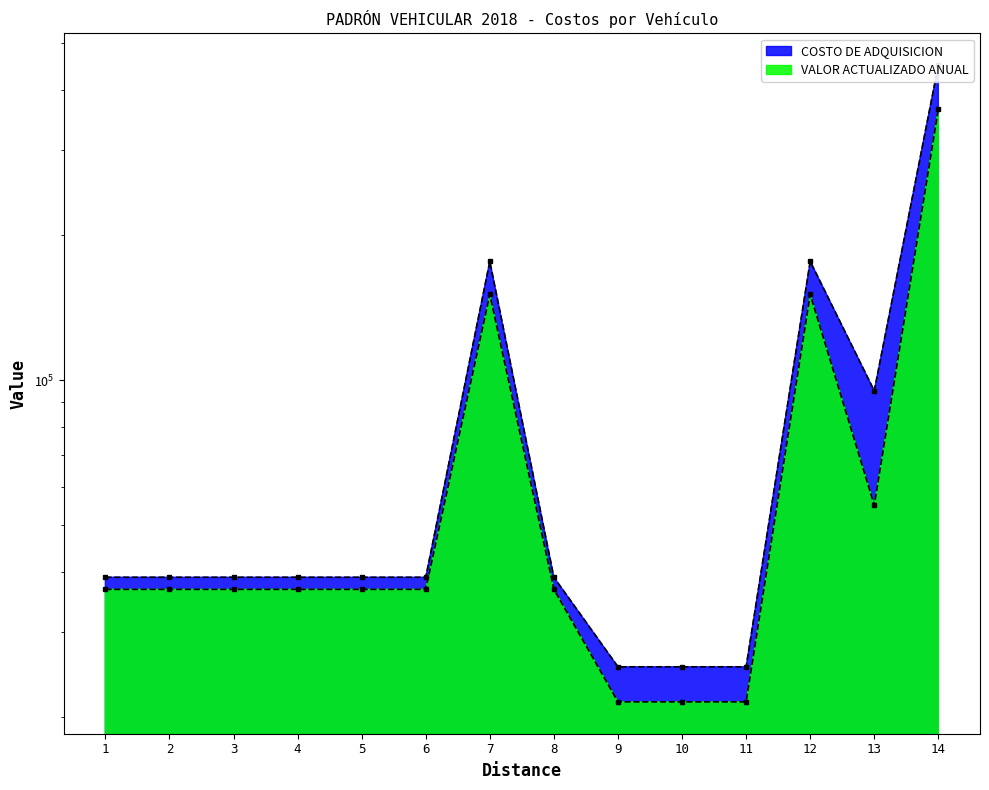

True or false: COSTO DE ADQUISICION and VALOR ACTUALIZADO ANUAL intersect in this chart.

False